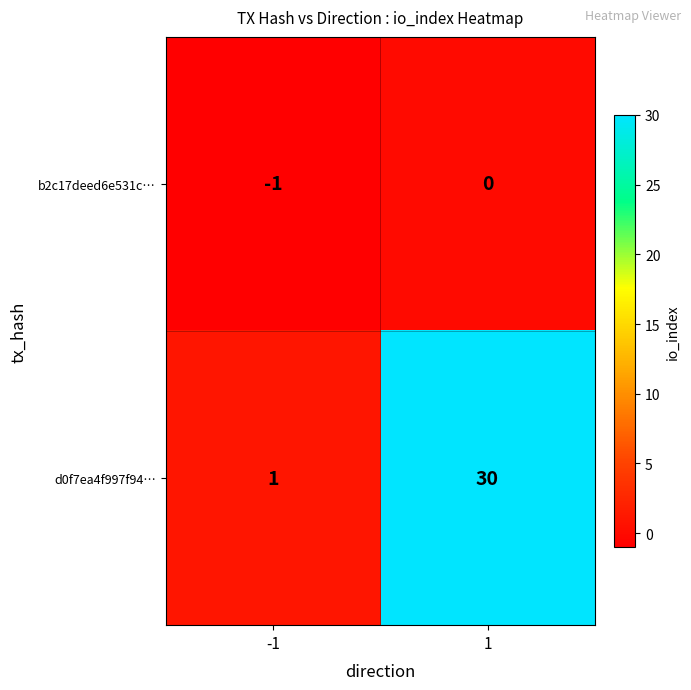

At how many categories does at least one series exceed 14?

1